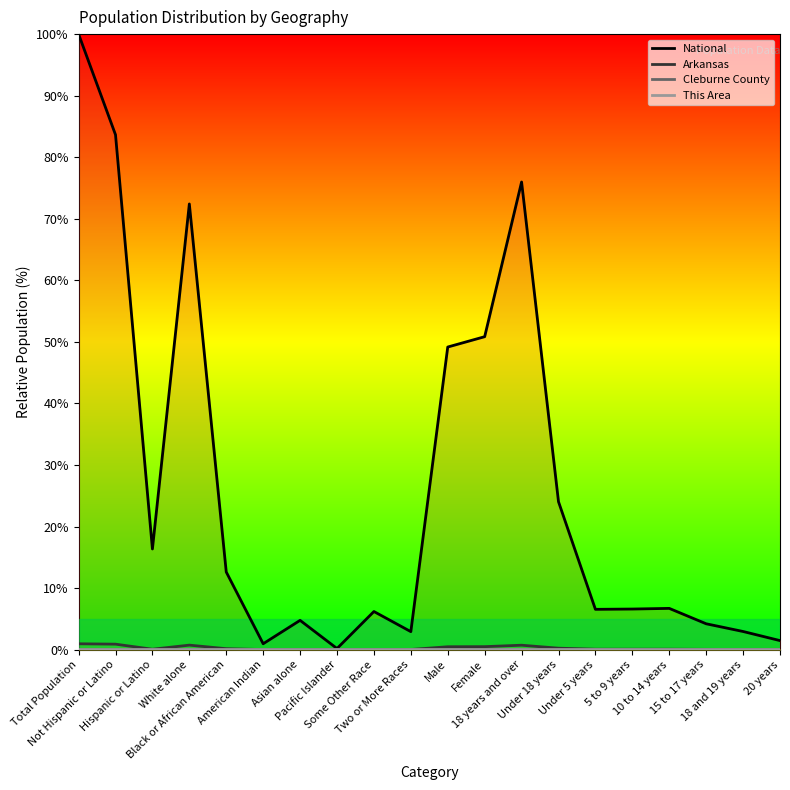

What is the label of the 15th point from the right?

American Indian